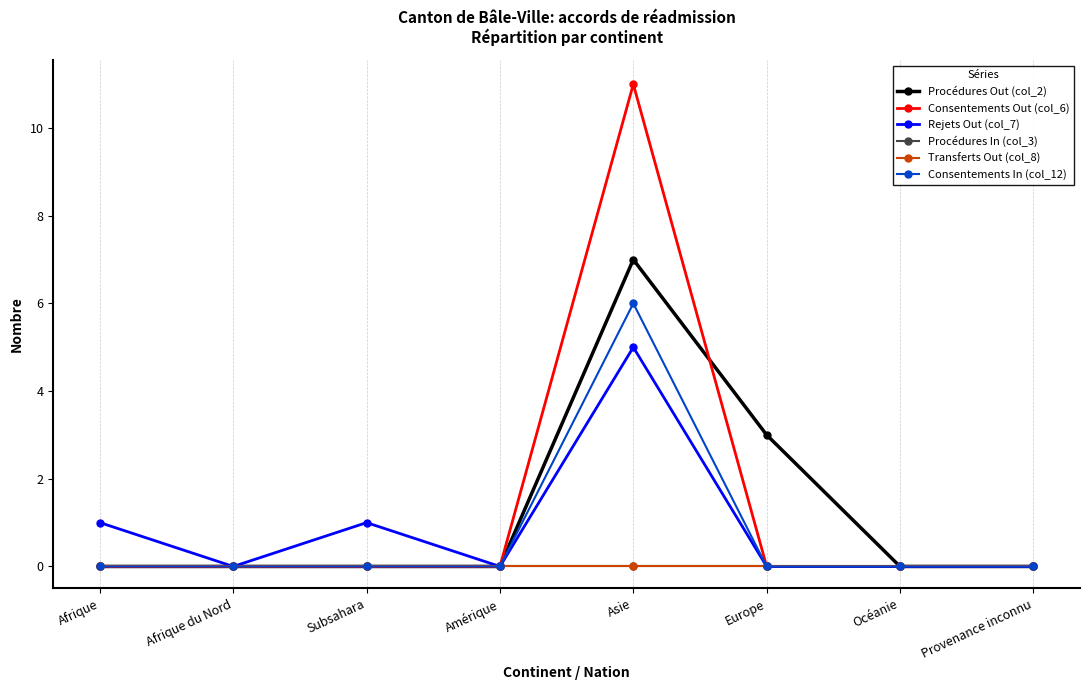

Does the chart display data point markers on the line(s)?

Yes